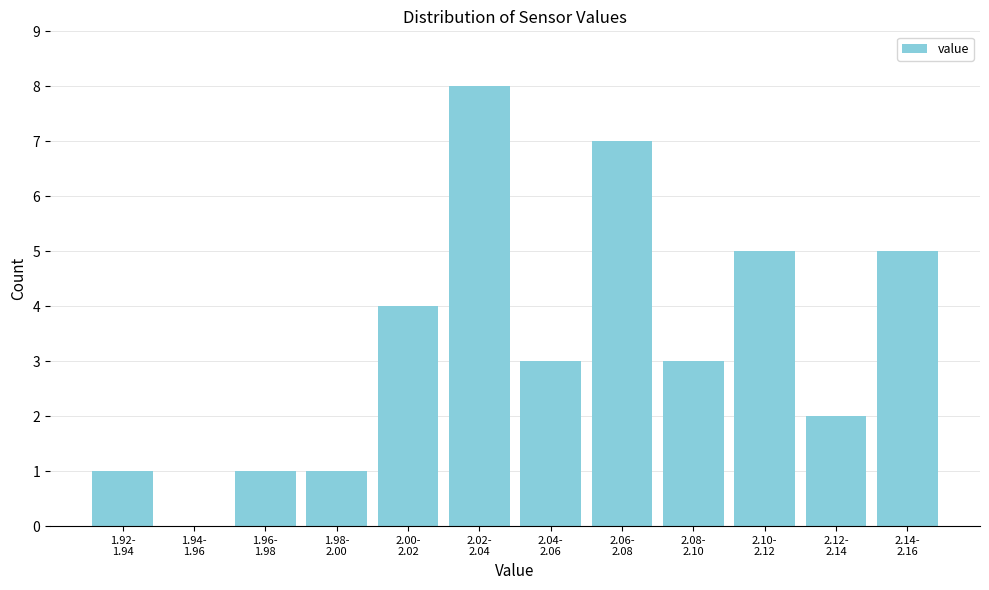

What is the maximum value shown in the chart?

8